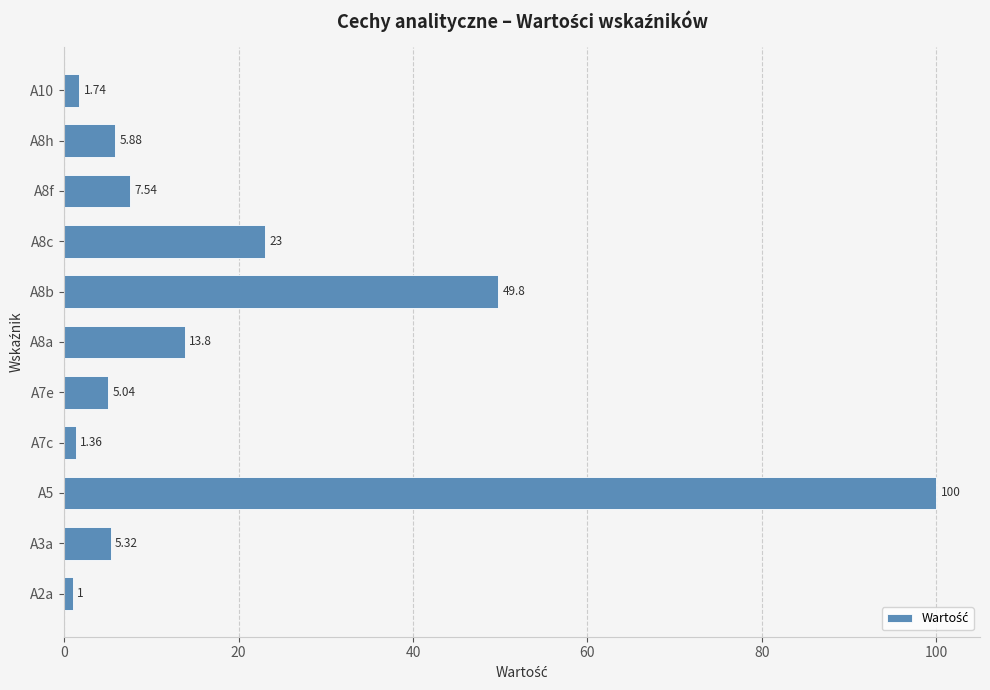

What is the difference between the values at A7c and A3a?

4.0